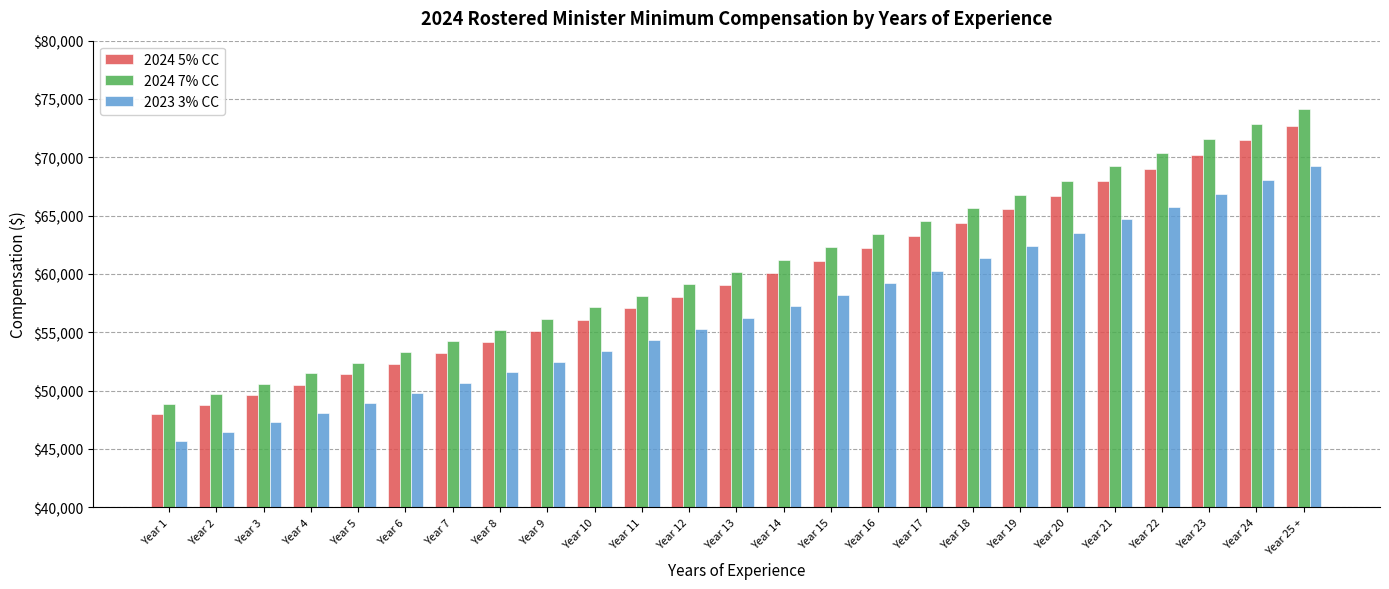

How many groups of bars are there?

25